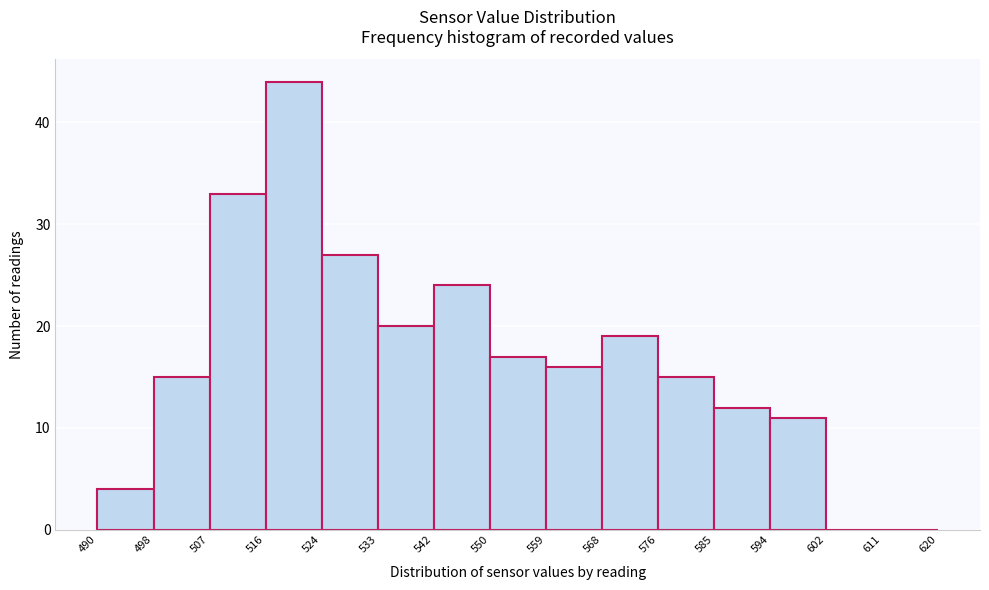

Over which range of the x-axis is the bar tallest?

516 to 524